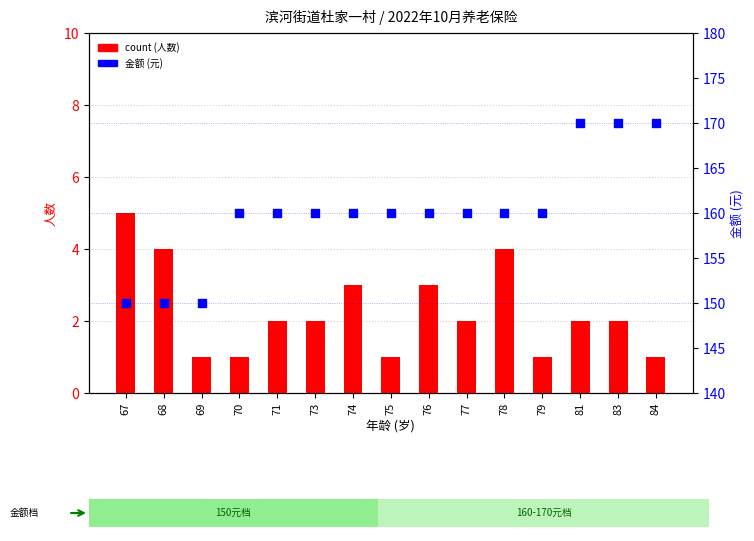

Which series has the largest total across all categories?

金额 (元)